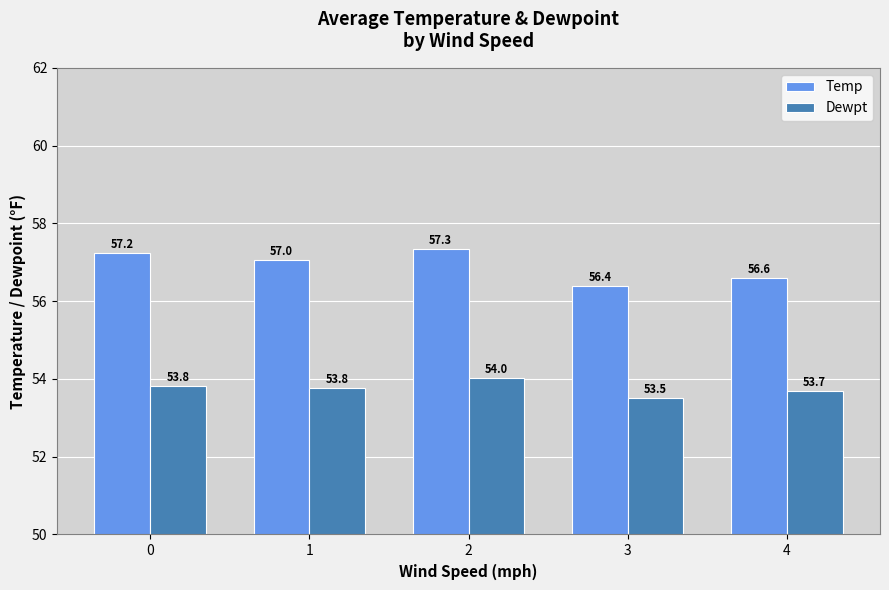

At 4, list the series in order from largest to smallest.

Temp, Dewpt